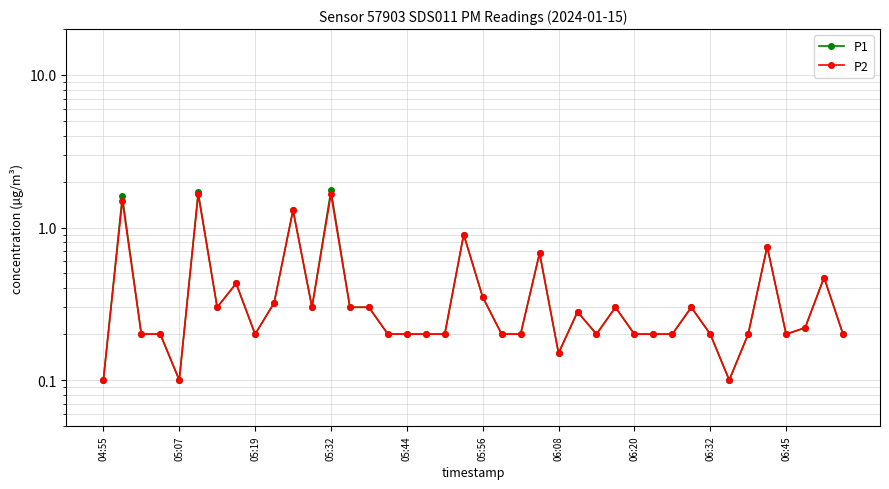

What is the sum of all P2 values?

16.1